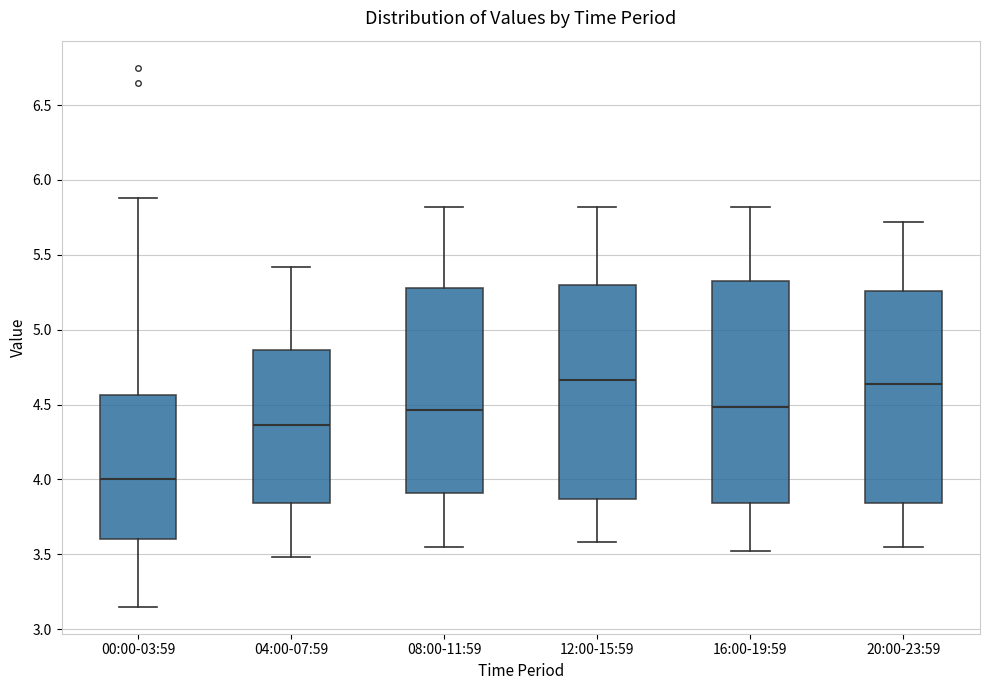

Reading left to right, transcribe this box plot: for each box, give where its median line is, the range the box spans, and where its two whiskers end, as read against the y-axis. The values are not printed on the chart, so give them approximately, as read against the axis.

00:00-03:59: median 4.00, box 3.60 to 4.55, whiskers 3.15 to 5.90
04:00-07:59: median 4.35, box 3.85 to 4.85, whiskers 3.50 to 5.40
08:00-11:59: median 4.45, box 3.90 to 5.30, whiskers 3.55 to 5.80
12:00-15:59: median 4.65, box 3.85 to 5.30, whiskers 3.60 to 5.80
16:00-19:59: median 4.50, box 3.85 to 5.35, whiskers 3.50 to 5.80
20:00-23:59: median 4.65, box 3.85 to 5.25, whiskers 3.55 to 5.70